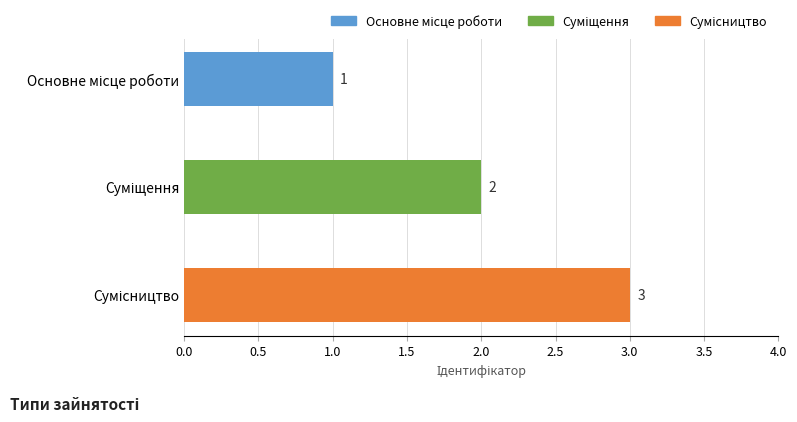

What is the maximum value shown in the chart?

3